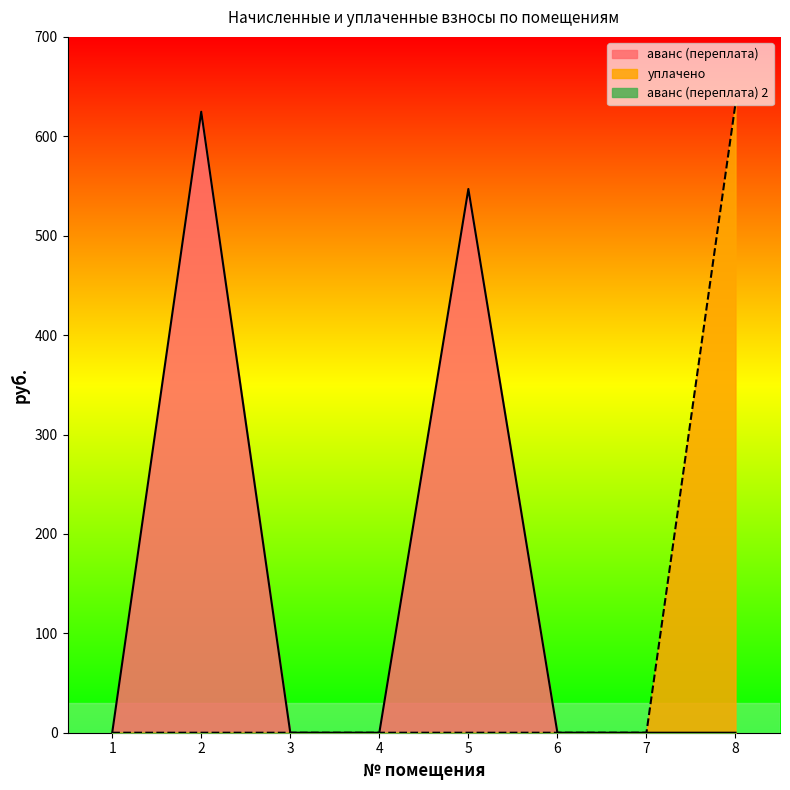

What is the difference between the second highest and minimum values in the аванс (переплата) series?

547.0